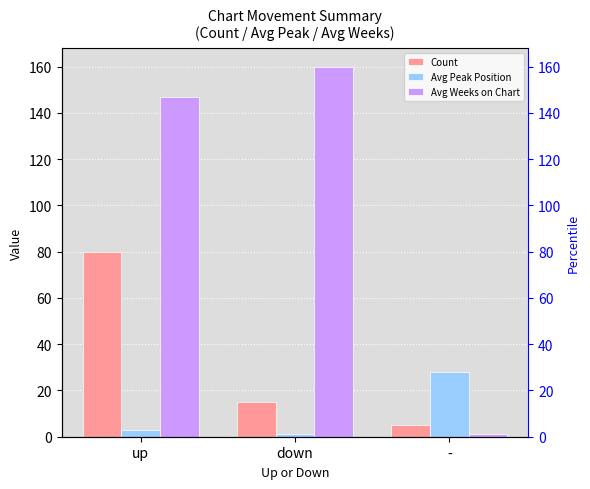

Which label corresponds to the largest value in the chart?

down